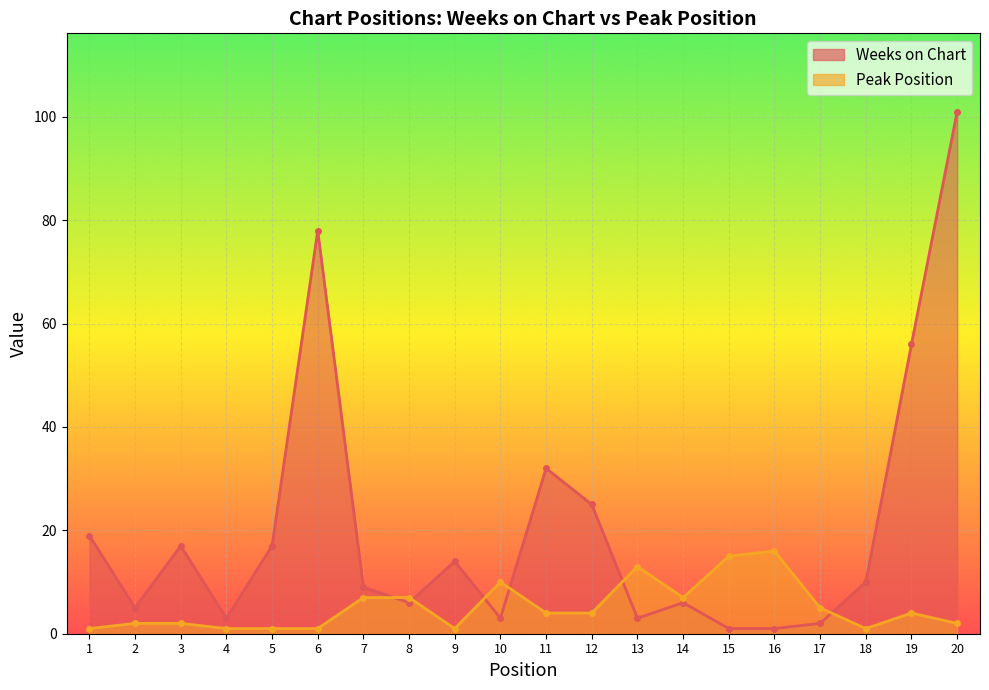

What is the average value of the Weeks on Chart series?

20